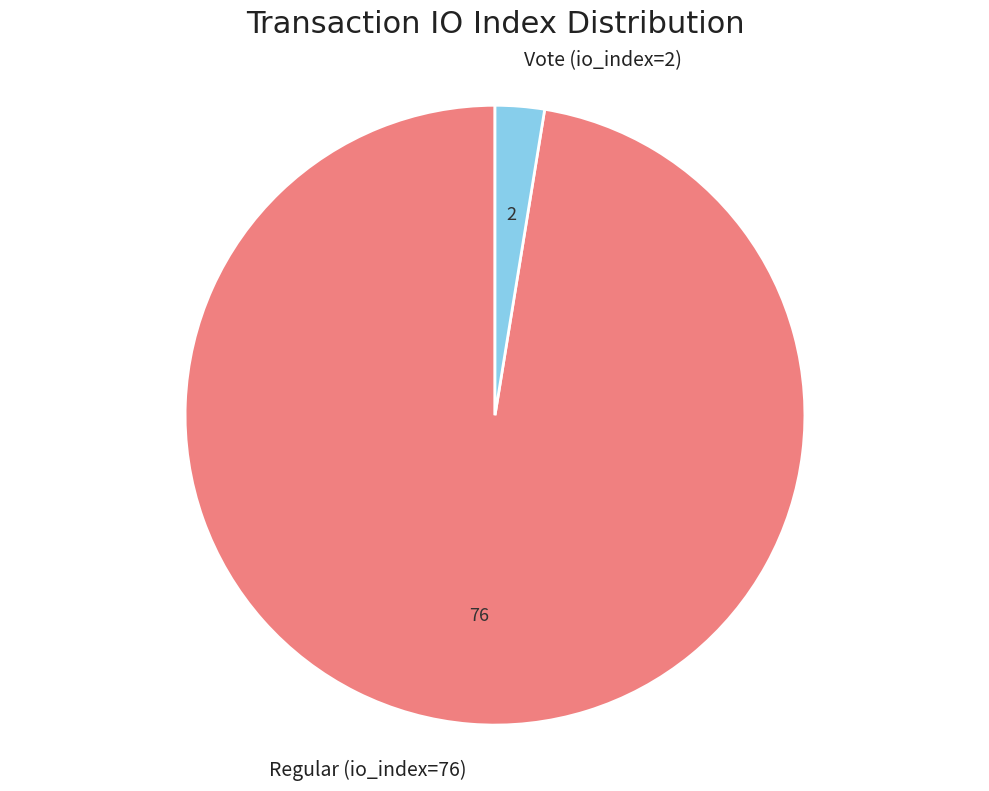

Is the sum of Vote (io_index=2) and Regular (io_index=76) greater than half?

Yes